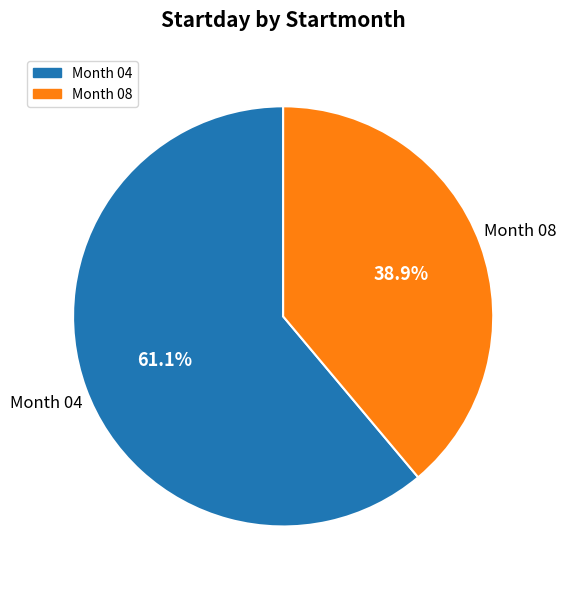

Does any single category account for the majority?

Yes